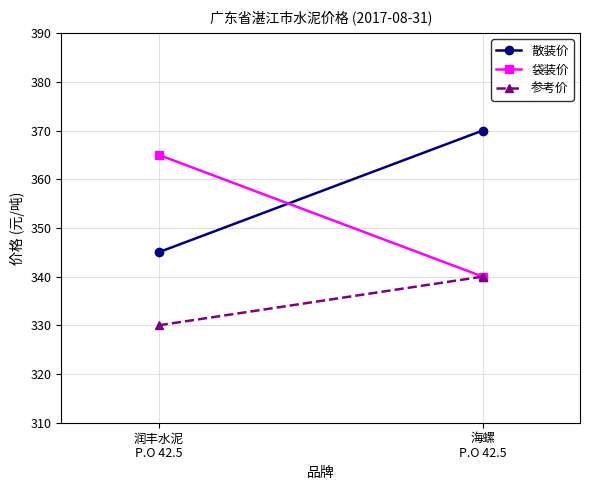

Which category has the lowest value across all series?

润丰水泥
P.O 42.5